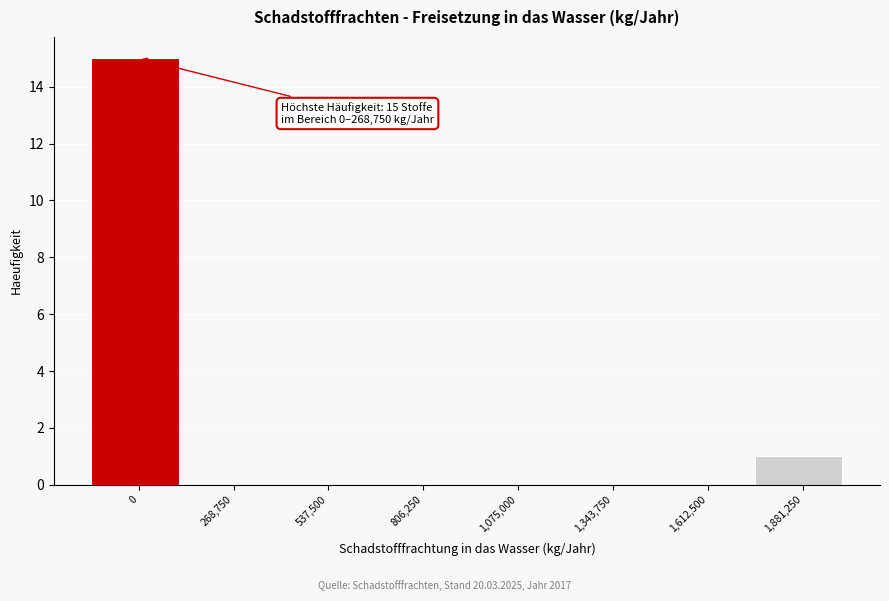

Reading left to right, list all the values displayed in this chart.

0=15	268,750=0	537,500=0	806,250=0	1,075,000=0	1,343,750=0	1,612,500=0	1,881,250=1